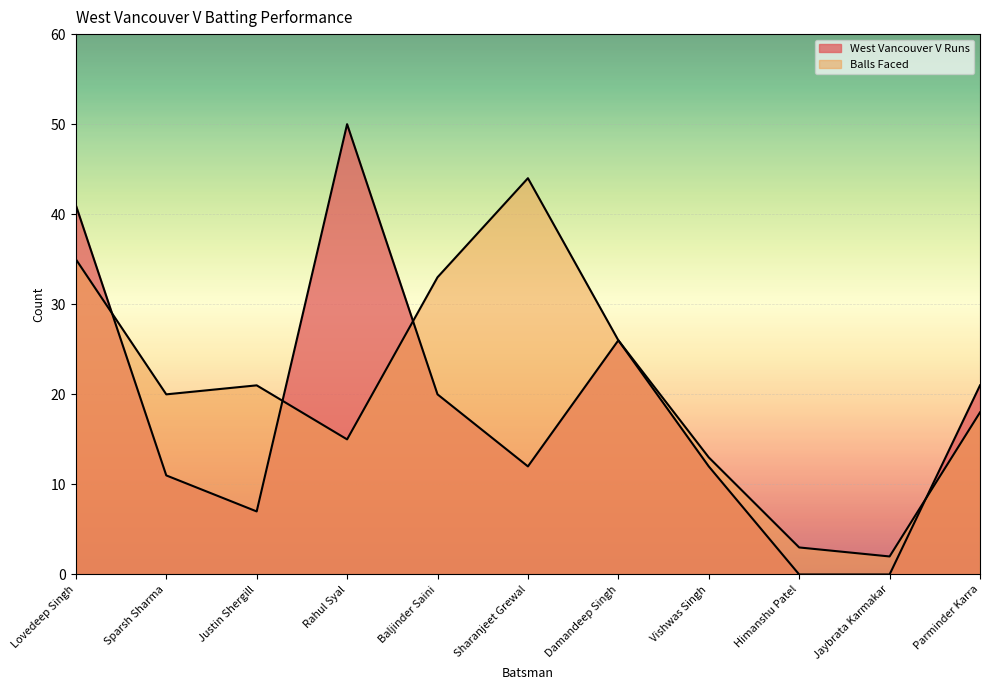

What is the label of the 9th point from the left?

Himanshu Patel